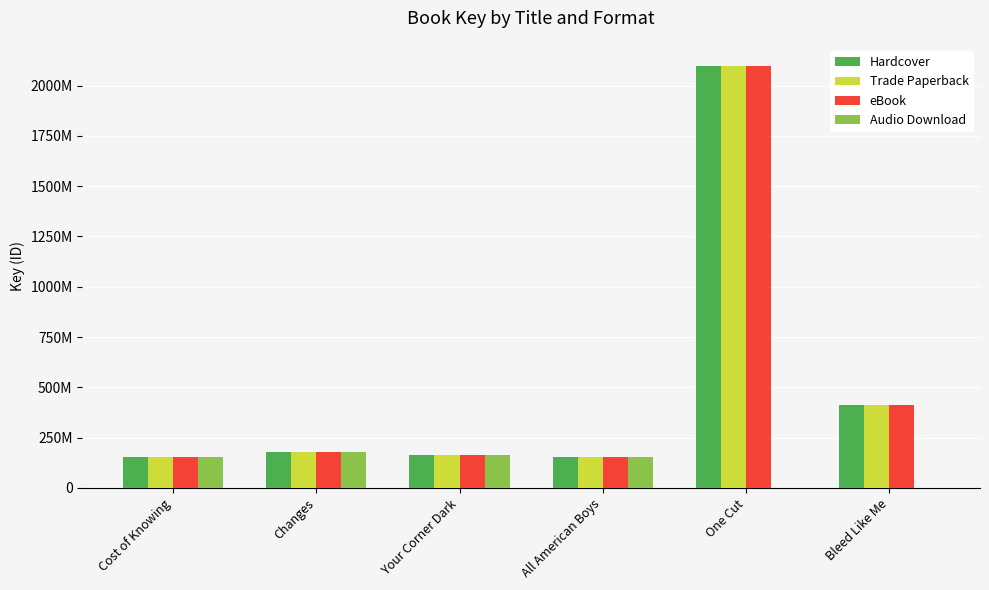

At which category is the sum across all series the highest?

One Cut